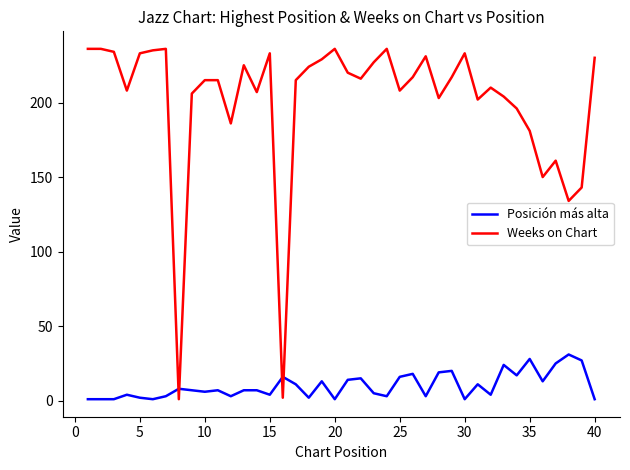

After their last crossing, which series has the higher values: Weeks on Chart or Posición más alta?

Weeks on Chart